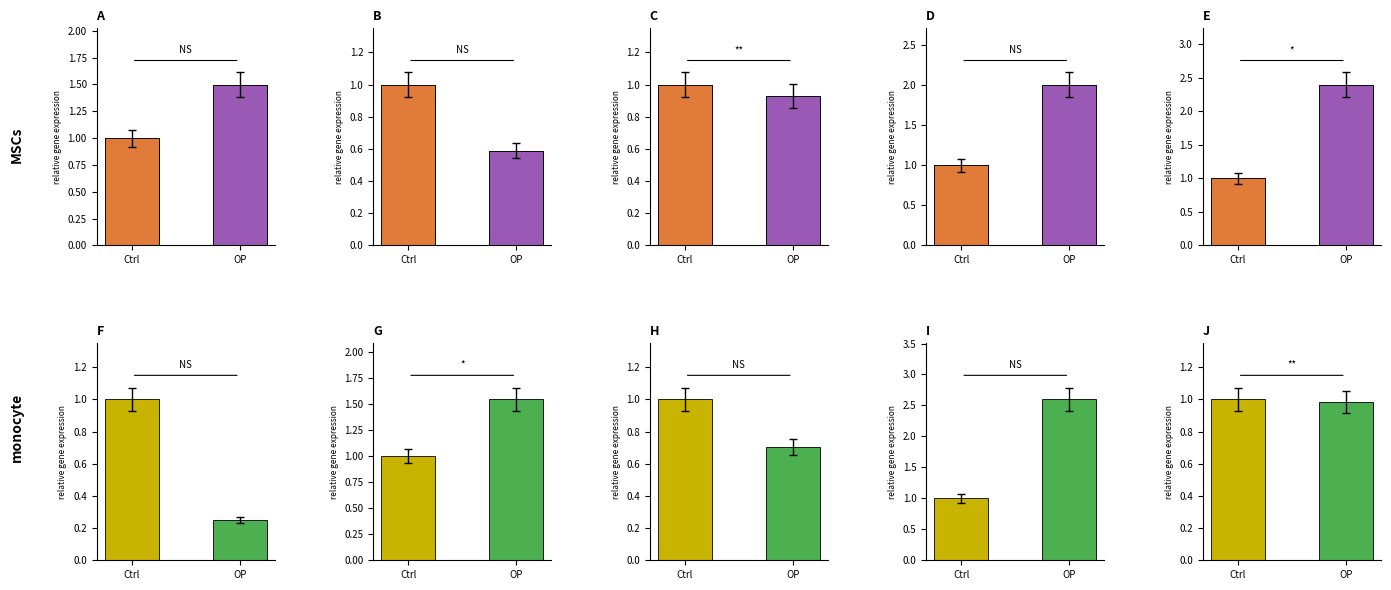

What is the change in value from Ctrl to OP?

+0.5